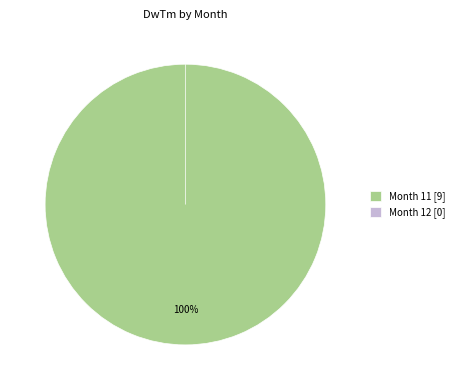

What percentage is the 11 slice, to the nearest percent?

100%